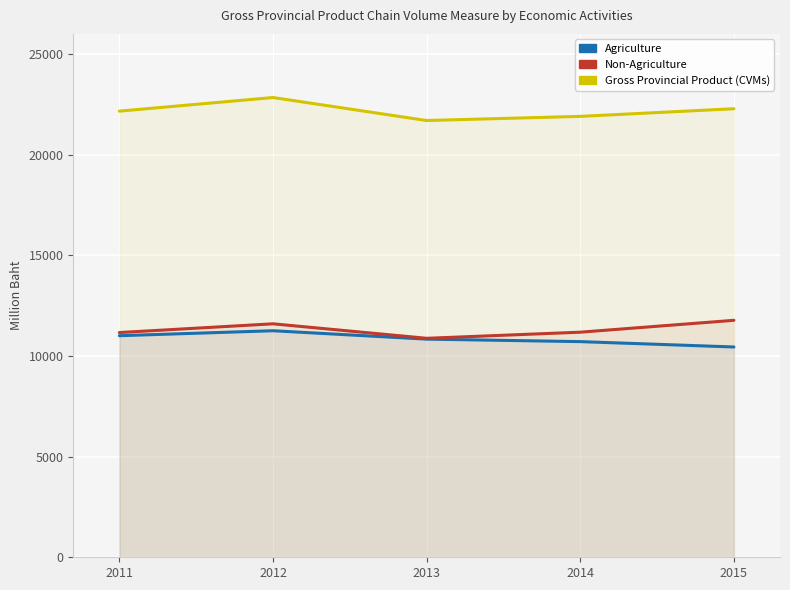

Which series has the widest spread of values?

Gross Provincial Product (CVMs)